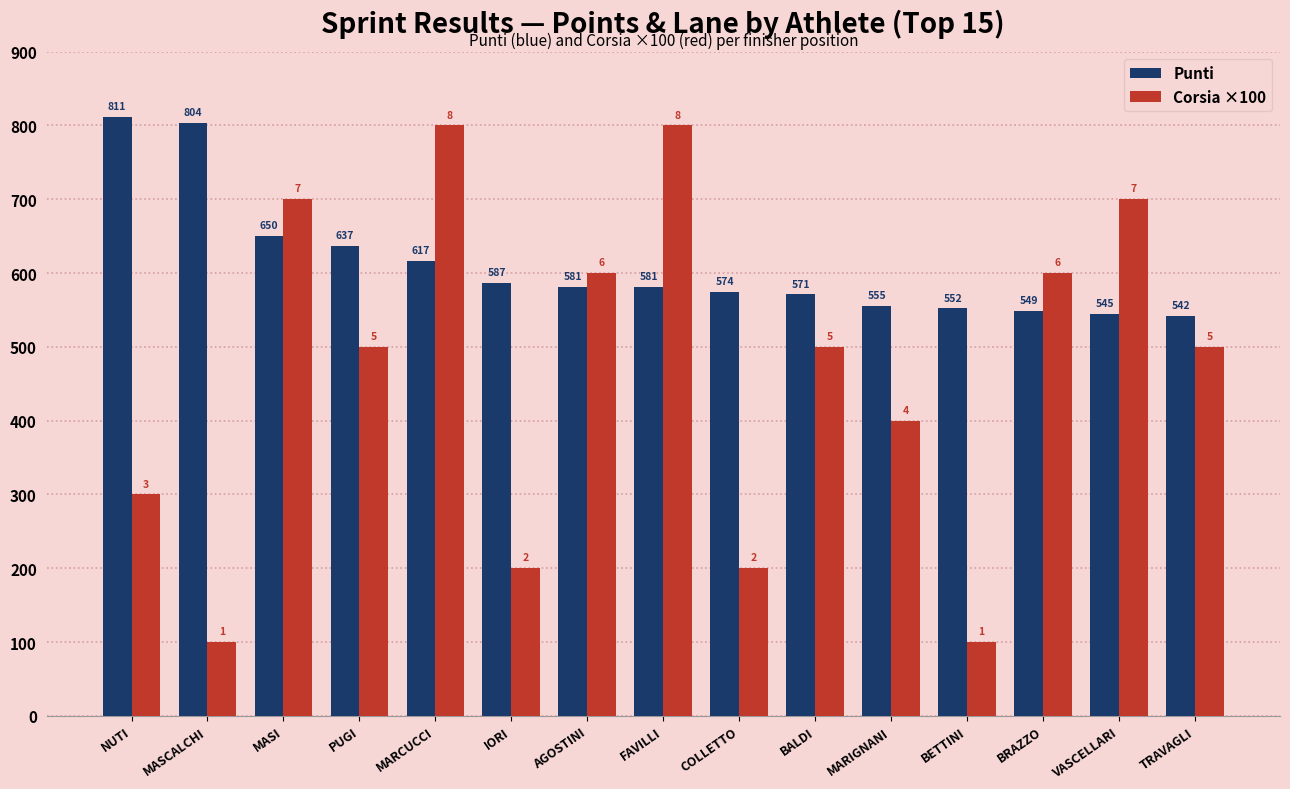

What is the spread (max minus min) of values at AGOSTINI?

19